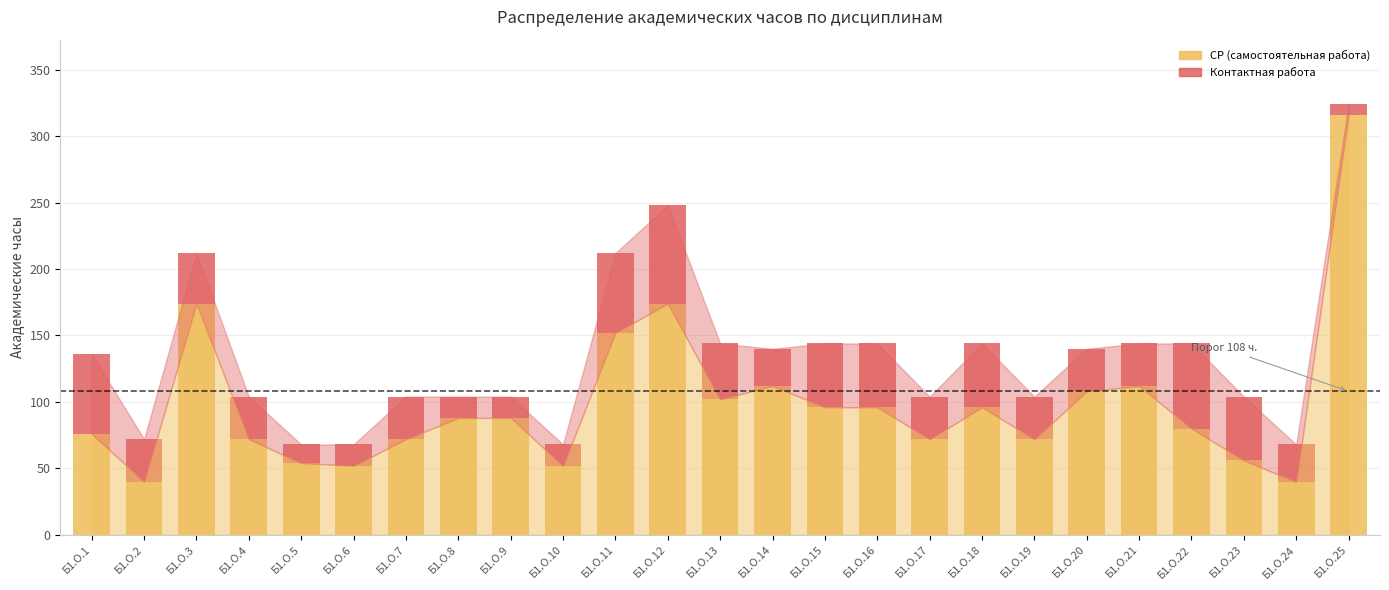

What is the minimum value for СР (самостоятельная работа)?

40